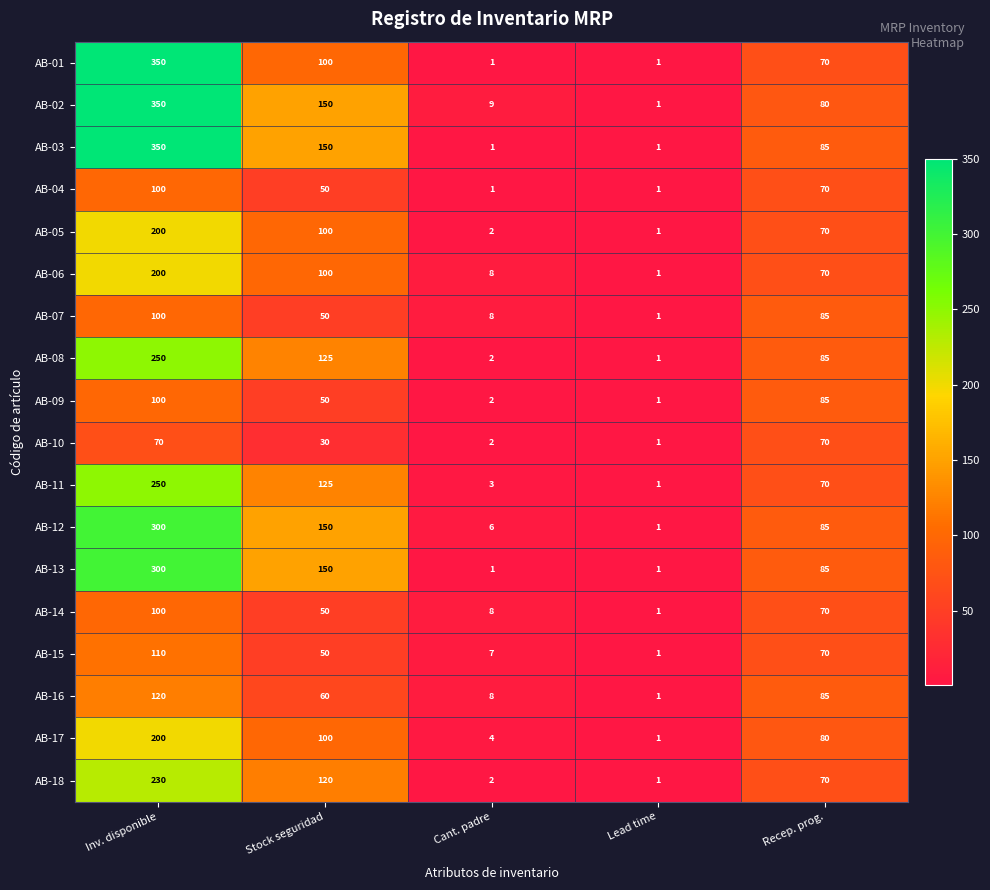

Is it true that AB-05 equals 166 at Stock seguridad?

False